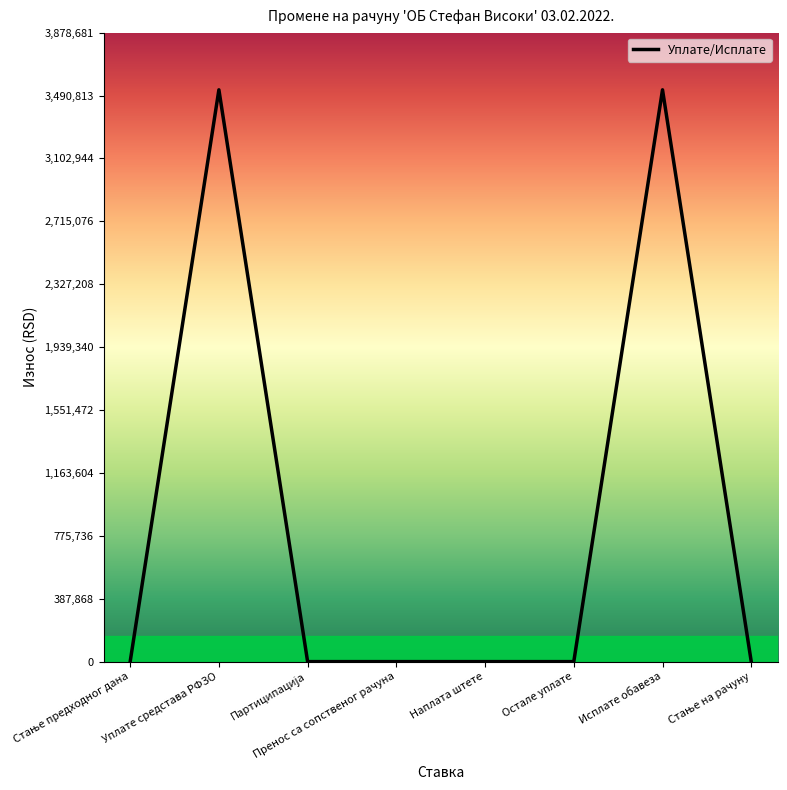

Reading left to right, transcribe all the data shown in this chart.

0.0	3526073.8	0.0	0.0	0.0	0.0	3526073.8	0.0